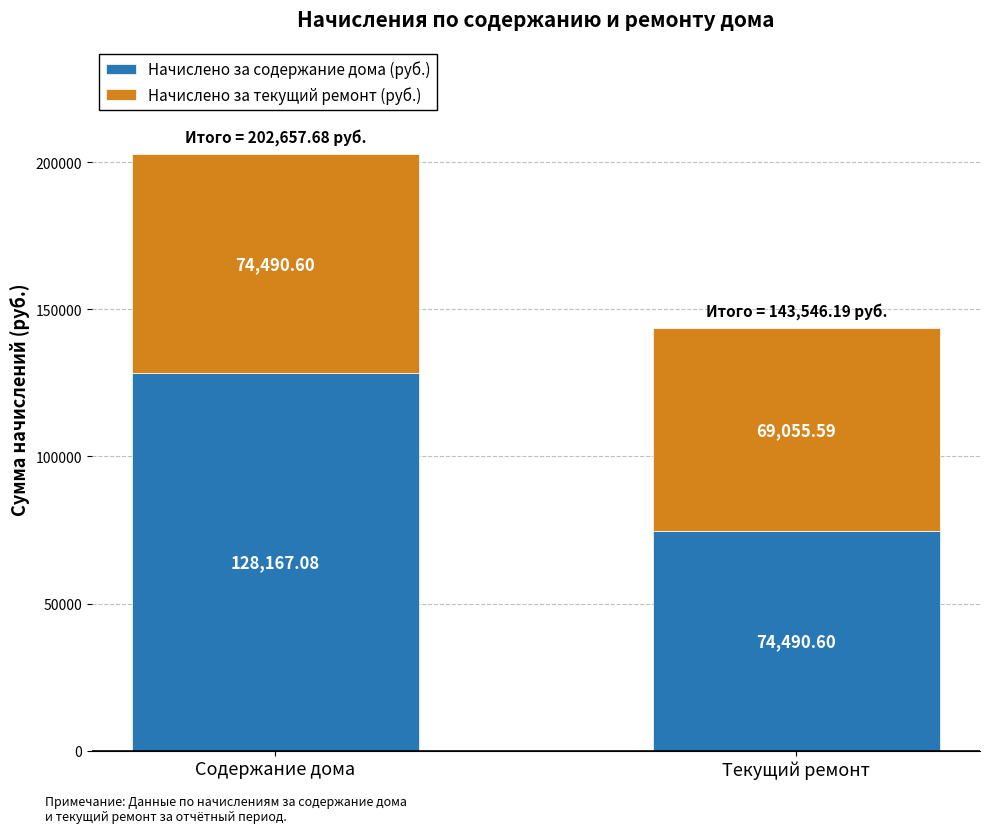

What is the value of the Начислено за содержание дома (руб.) bar at the 1st from the left?

128167.1